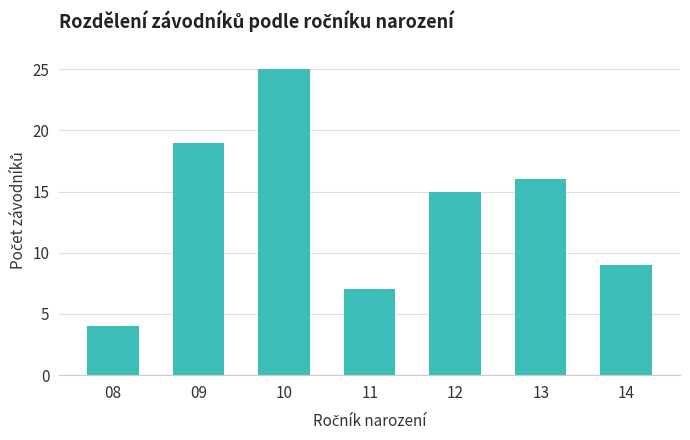

Reading left to right, list all the values displayed in this chart.

4	19	25	7	15	16	9